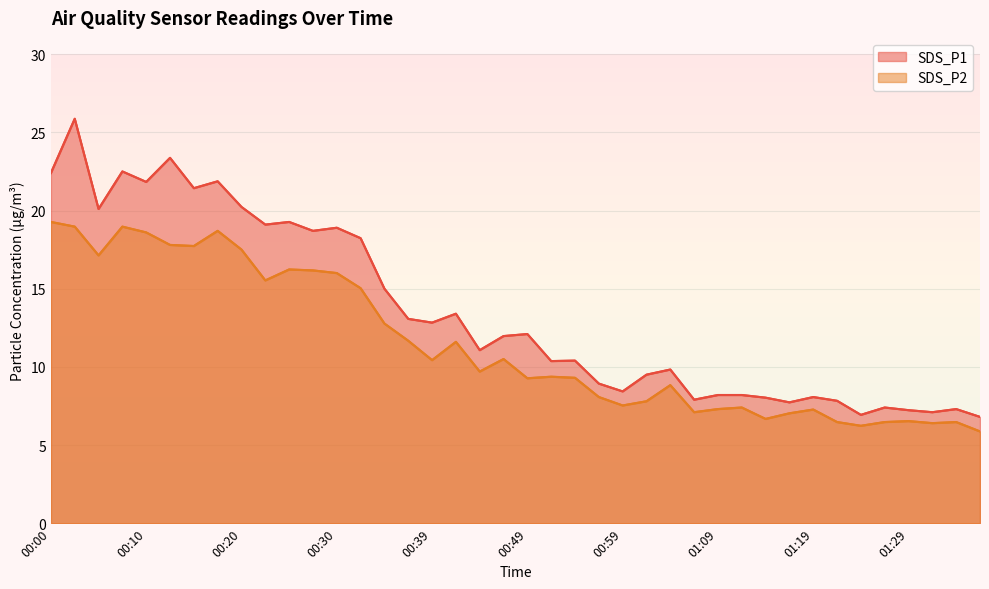

The value of SDS_P2 at 21 is 9.4. True or false?

True